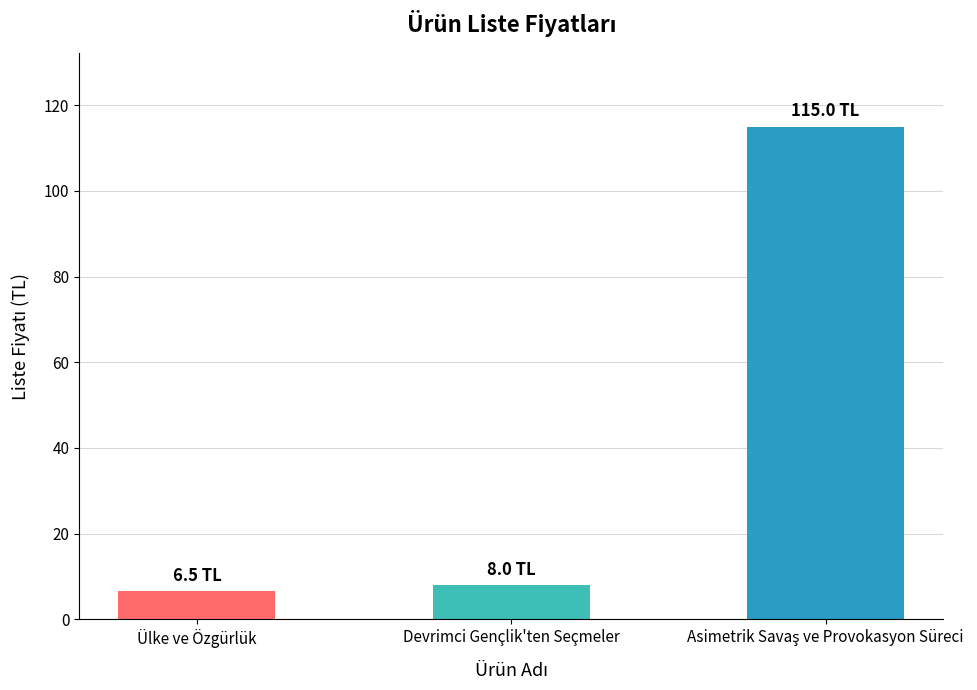

What is the difference between the second highest and minimum values?

1.5